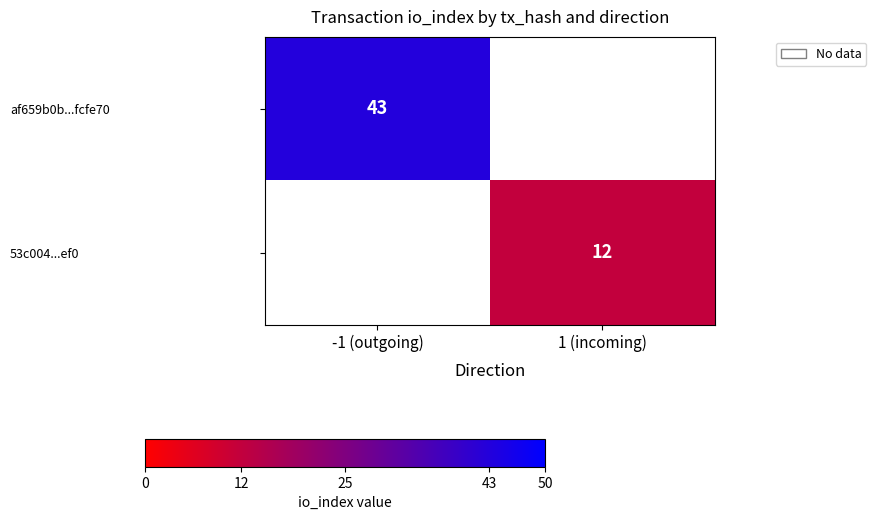

Which has a higher value, 1 (incoming) or -1 (outgoing)?

-1 (outgoing)